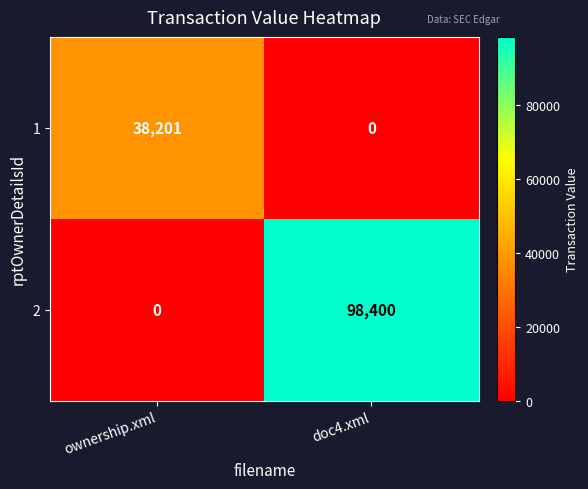

The value of 1 at doc4.xml is -16931. True or false?

False